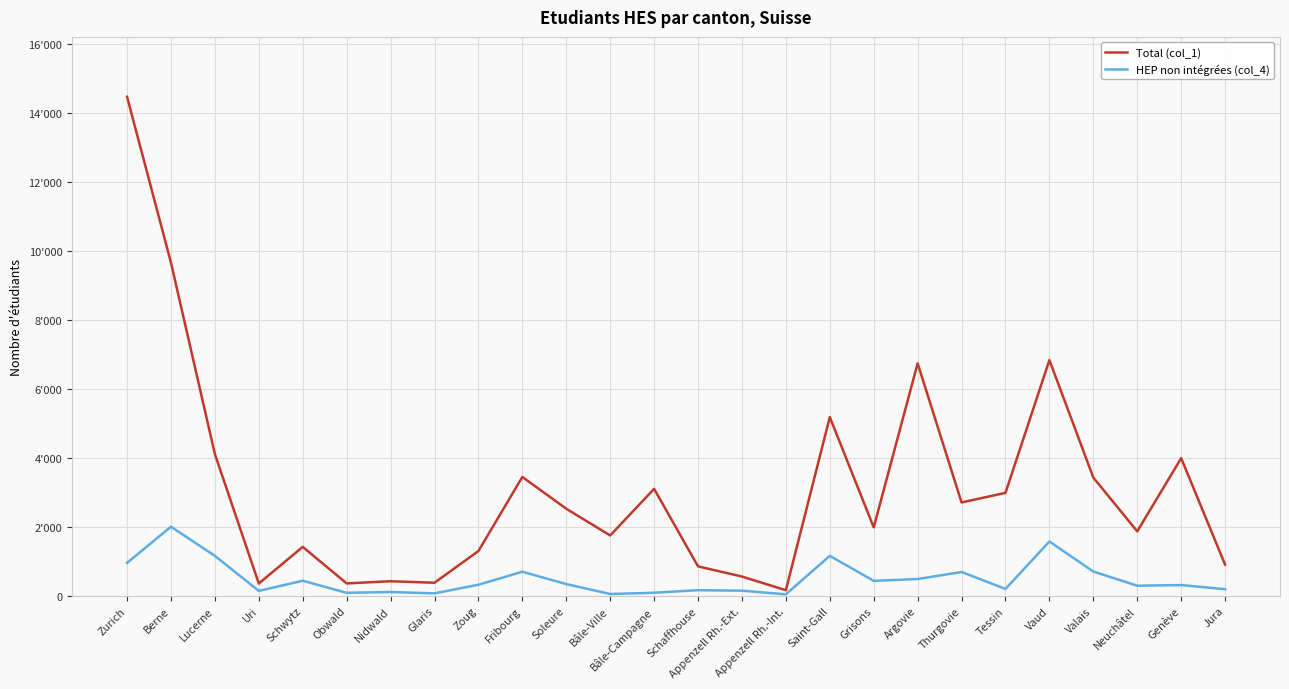

True or false: HEP non intégrées (col_4) and Total (col_1) cross at least once.

False